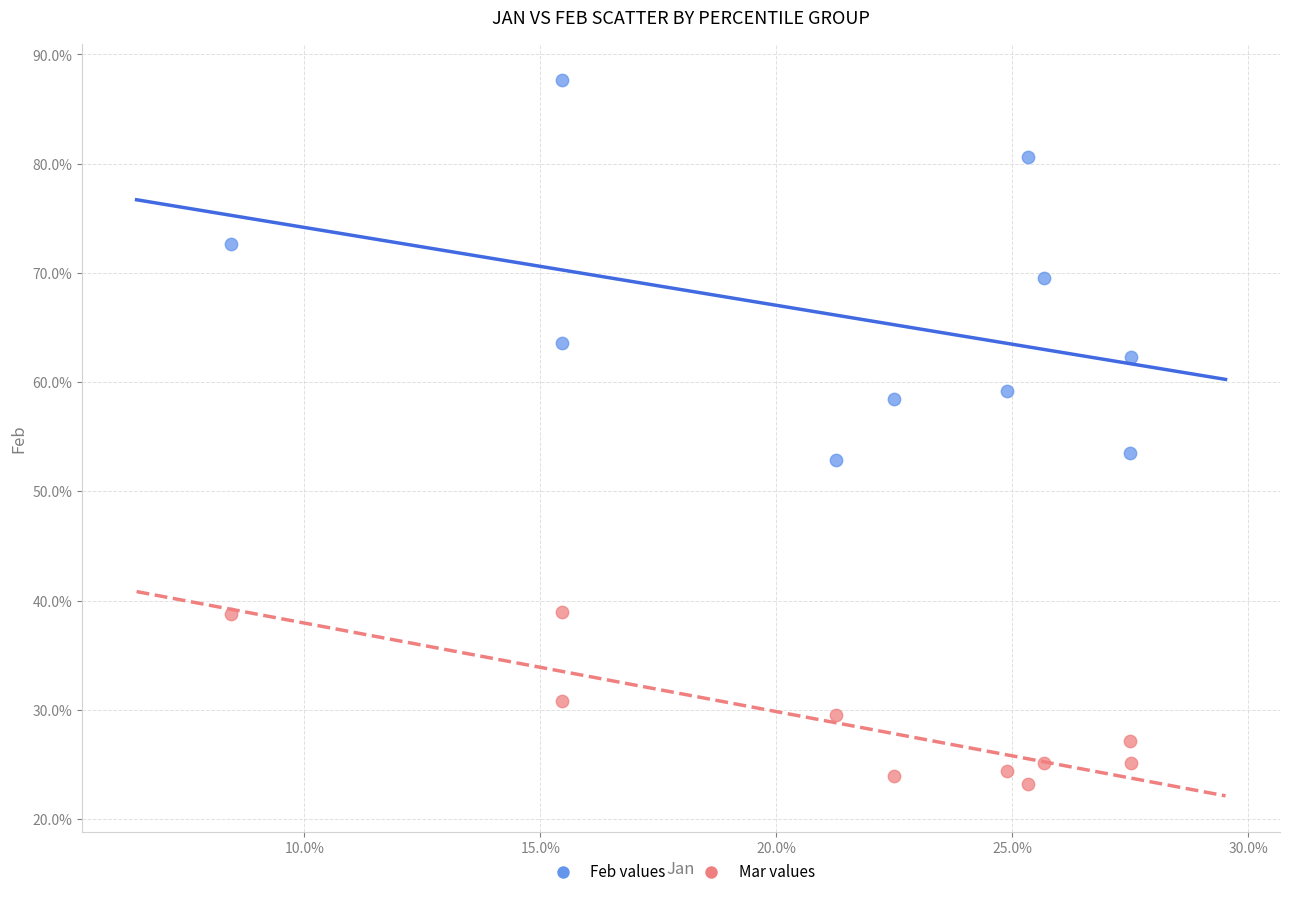

What are all the series names shown in the legend?

Feb values, Mar values